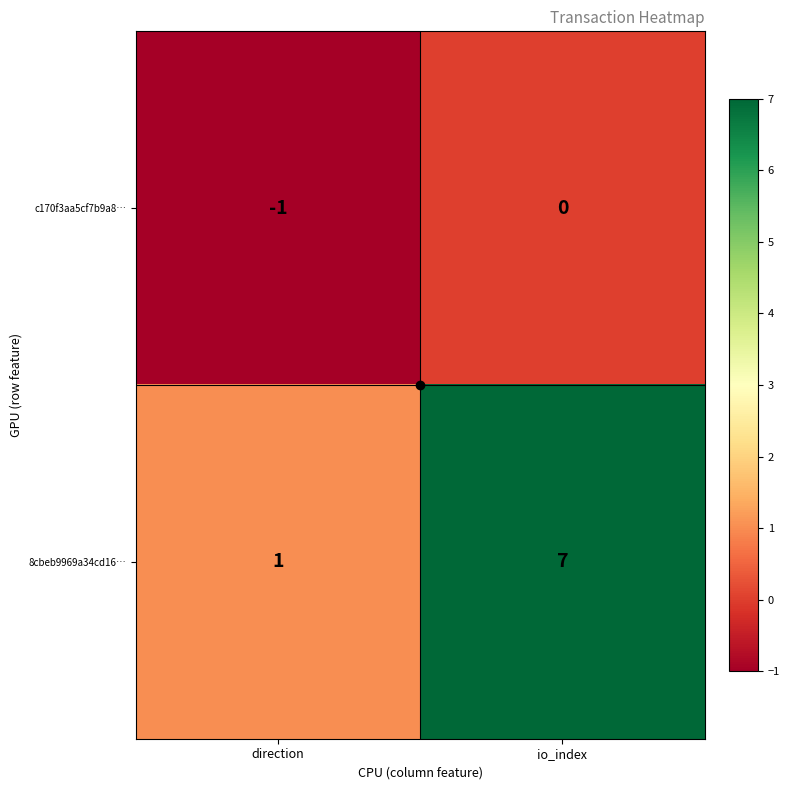

What is the sum of the 8cbeb9969a34cd16… values at io_index and direction?

8